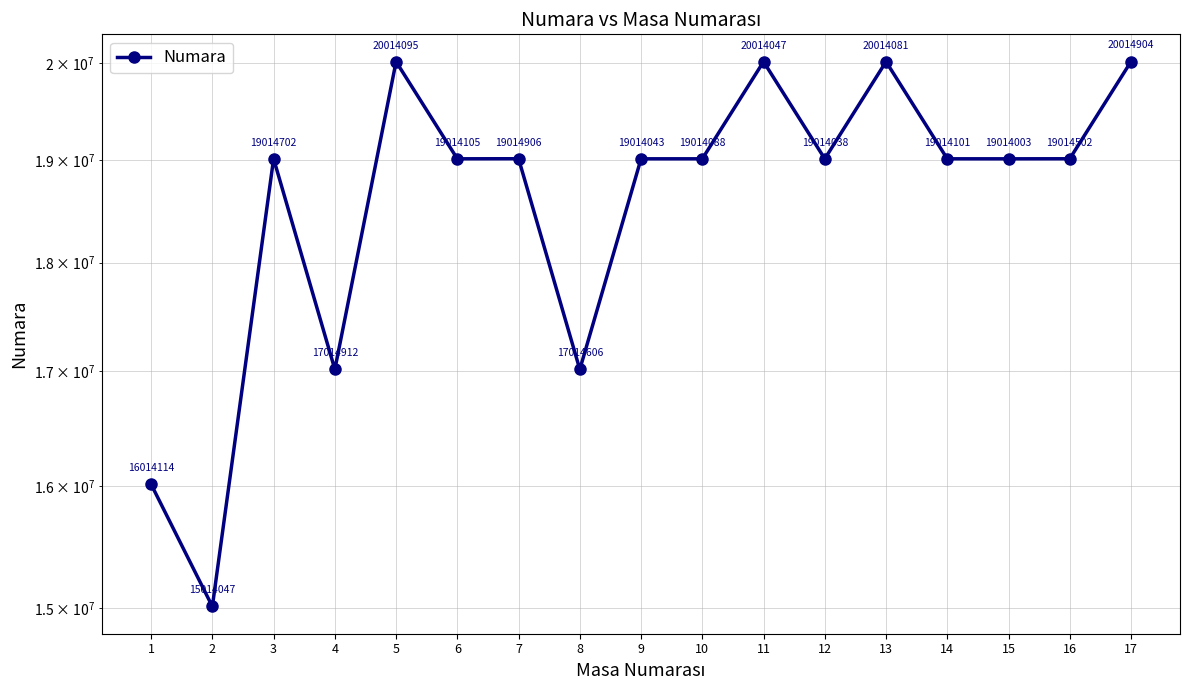

Is this an area chart (filled region under the line)?

No